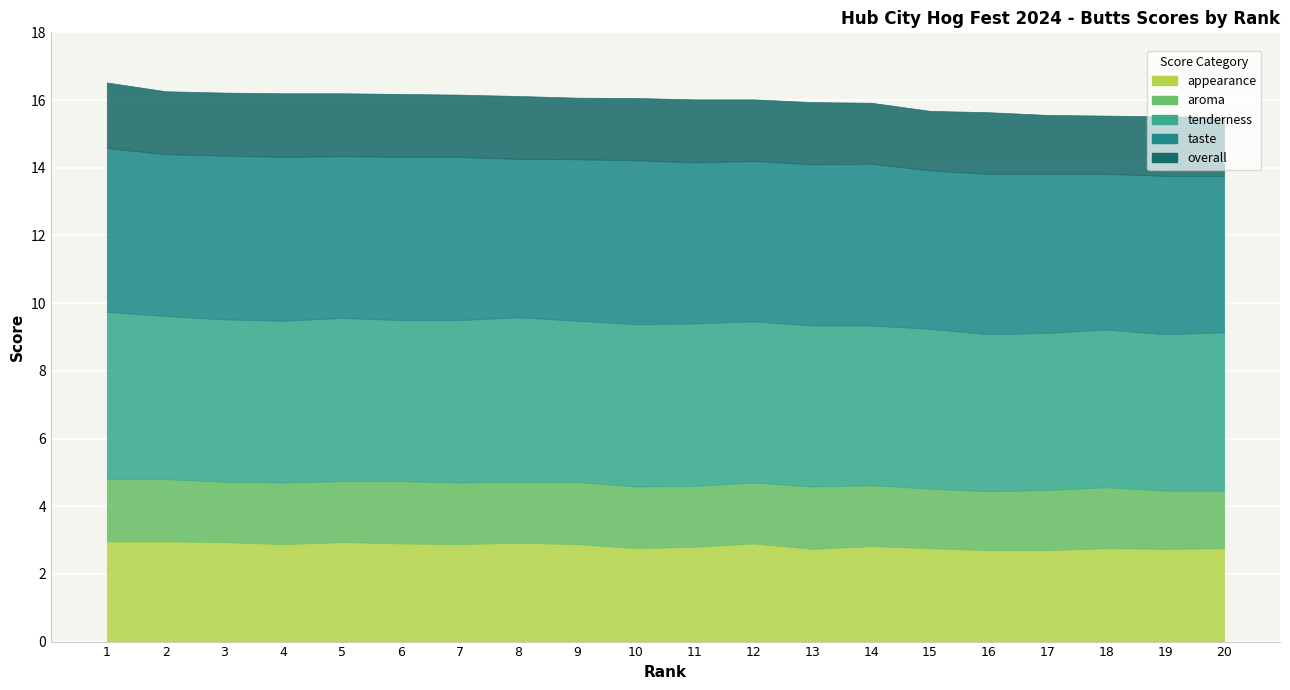

True or false: tenderness and aroma cross at least once.

False